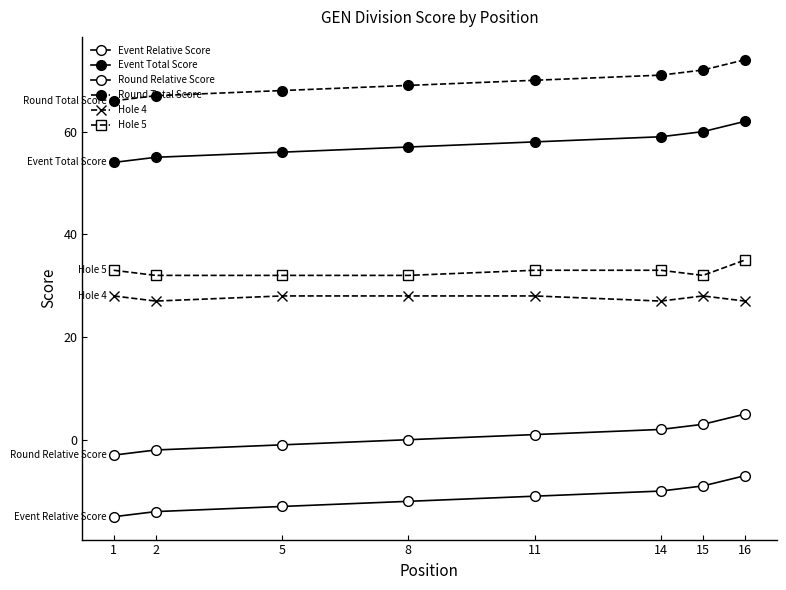

Which has a higher value, 2 or 11?

11